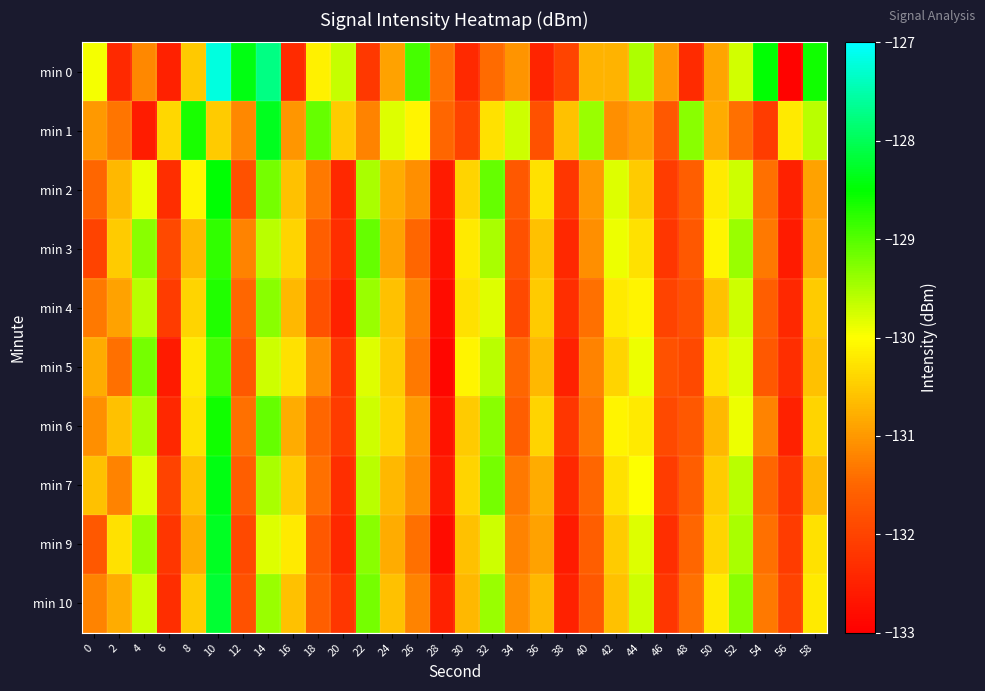

Count the number of data series in this chart.

10